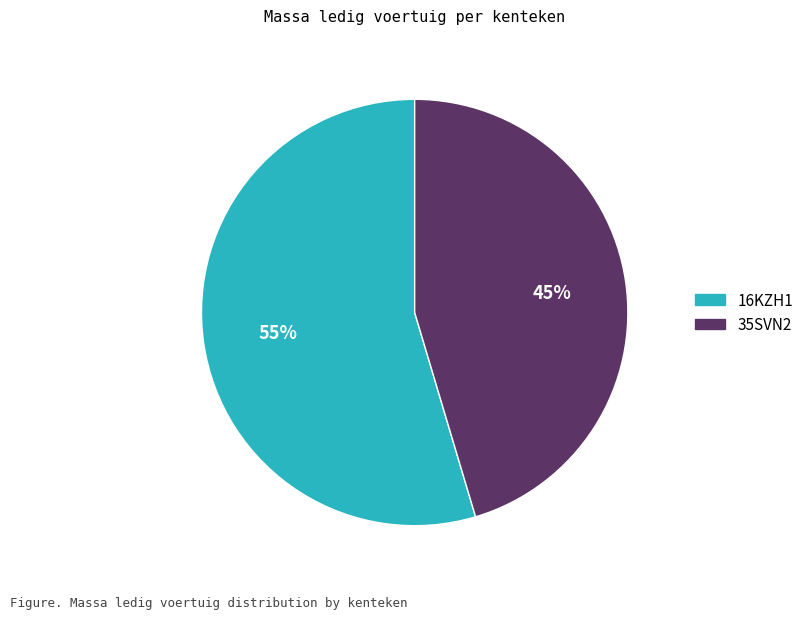

What percentage is the 35SVN2 slice, to the nearest percent?

45%